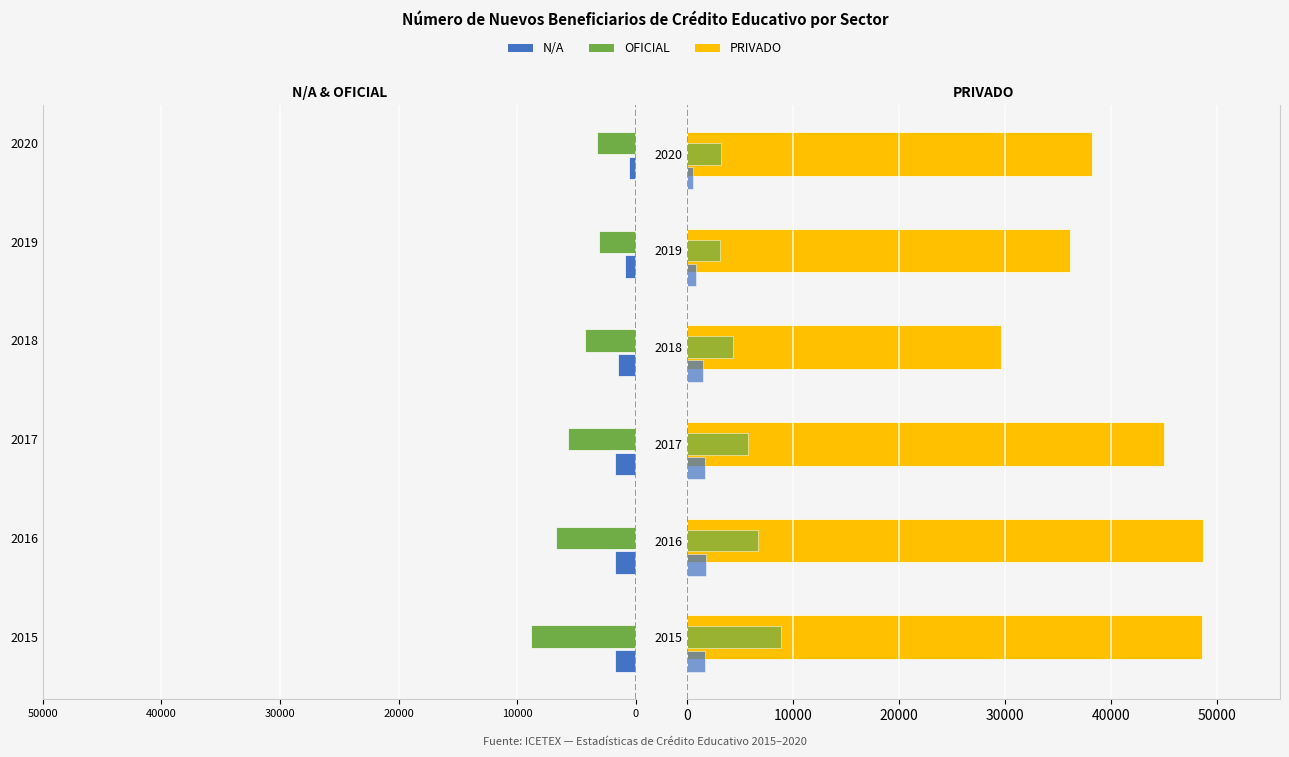

How many data points in PRIVADO are above 44964?

2